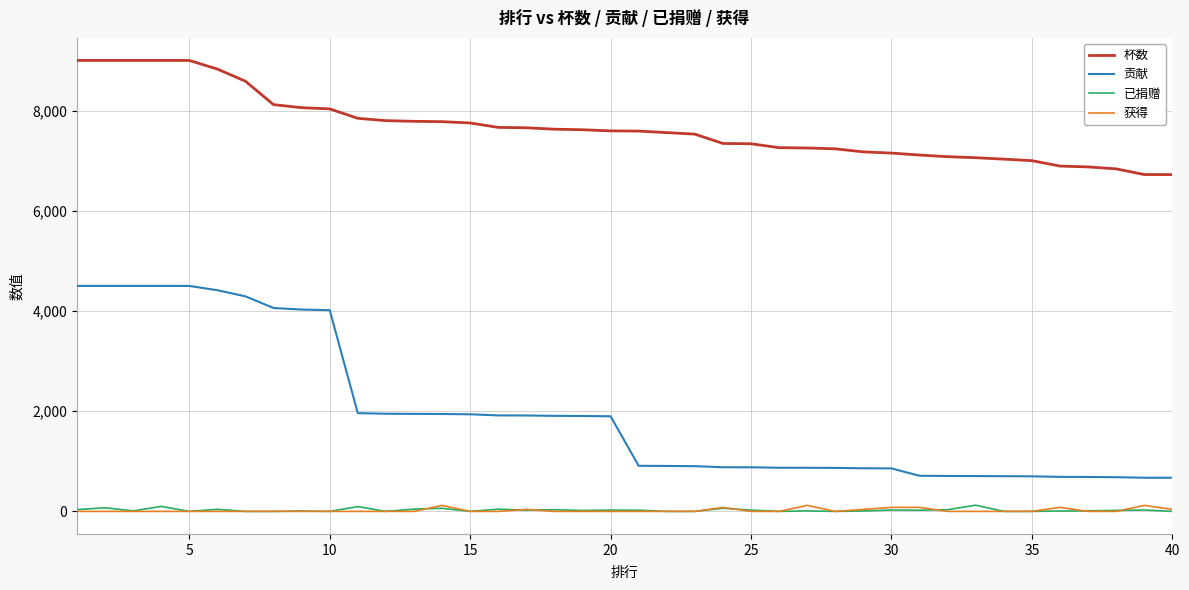

What is the maximum value shown in the chart?

9000